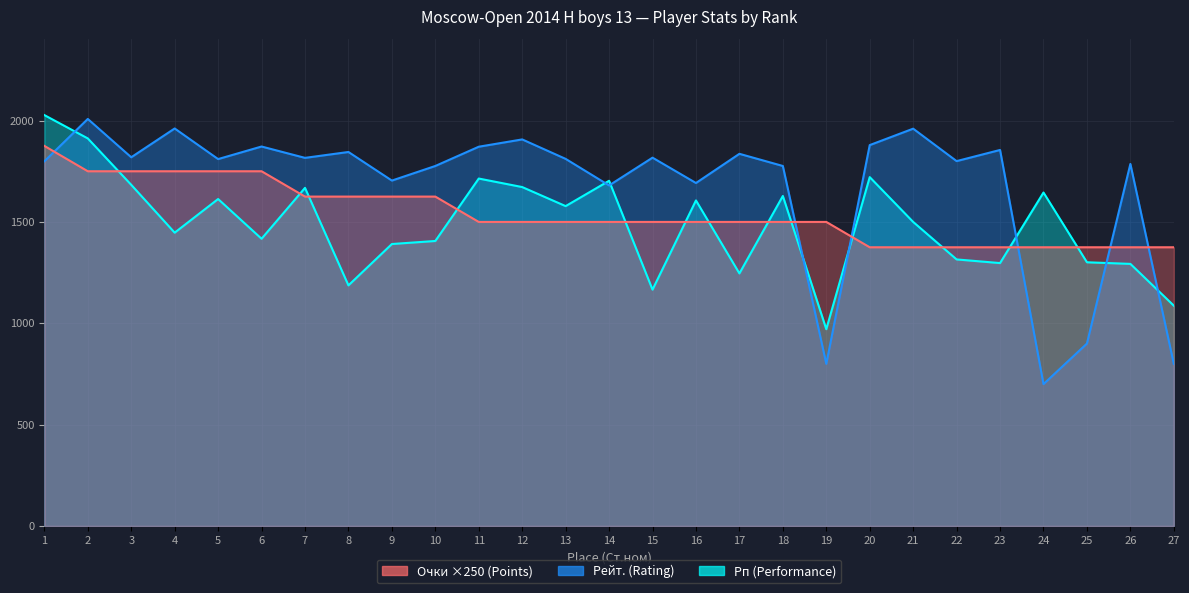

What is the value of the Очки (Points) point at the 27th from the left?

1375